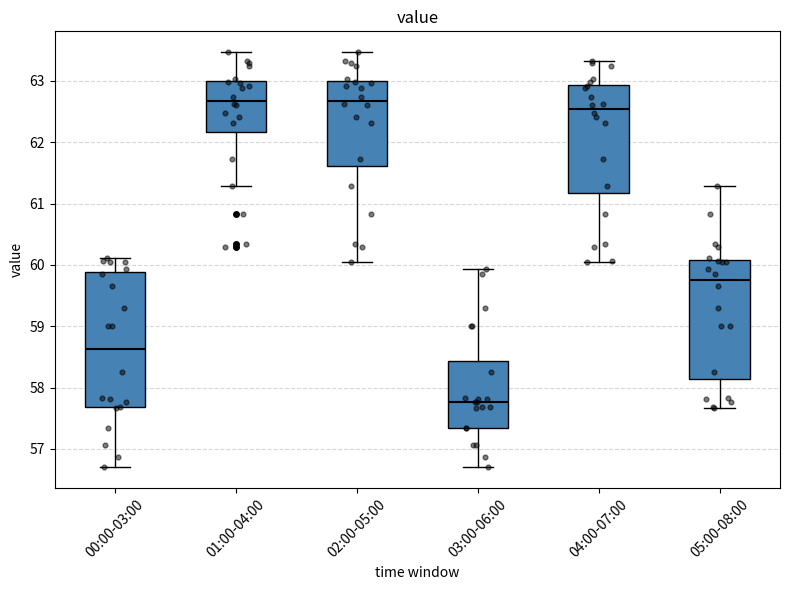

Reading left to right, read every box against the y-axis: the position of its median line, the range the box covers, and the ends of its whiskers. The values are not printed on the chart, so give them approximately, as read against the axis.

00:00-03:00: median 58.6, box 57.7 to 59.9, whiskers 56.7 to 60.1
01:00-04:00: median 62.7, box 62.2 to 63.0, whiskers 61.3 to 63.5
02:00-05:00: median 62.7, box 61.6 to 63.0, whiskers 60.0 to 63.5
03:00-06:00: median 57.8, box 57.3 to 58.4, whiskers 56.7 to 59.9
04:00-07:00: median 62.5, box 61.2 to 62.9, whiskers 60.0 to 63.3
05:00-08:00: median 59.8, box 58.1 to 60.1, whiskers 57.7 to 61.3